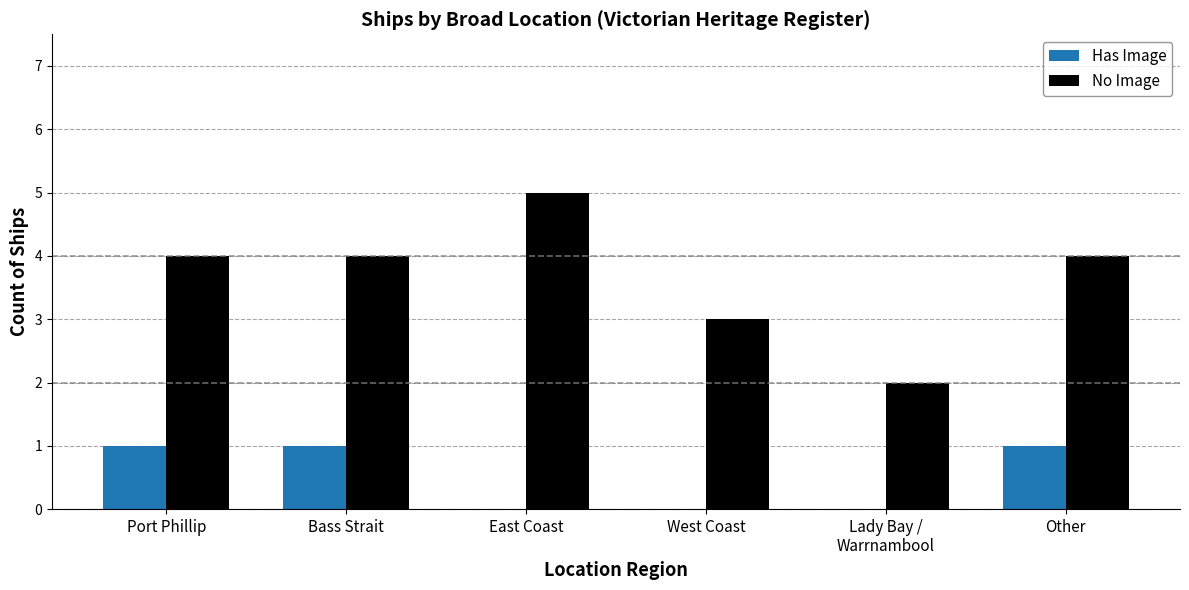

What is the total value across all series at Bass Strait?

5